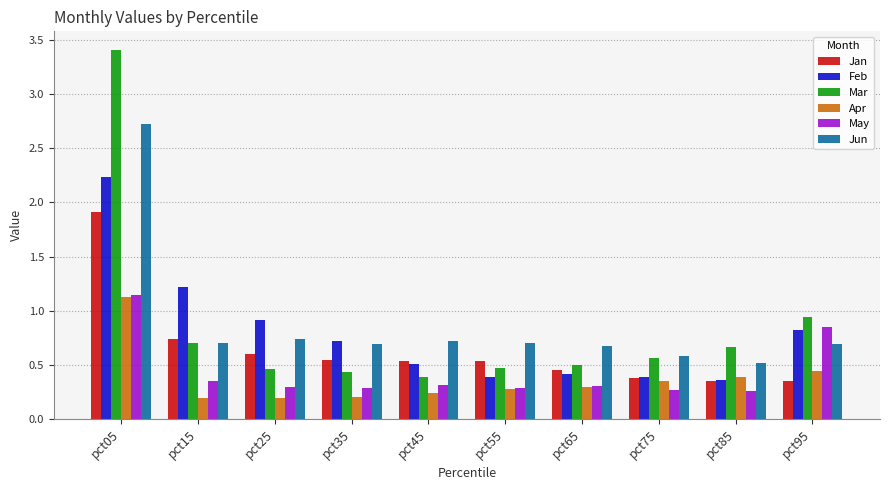

How many May values are between 0 and 1?

9